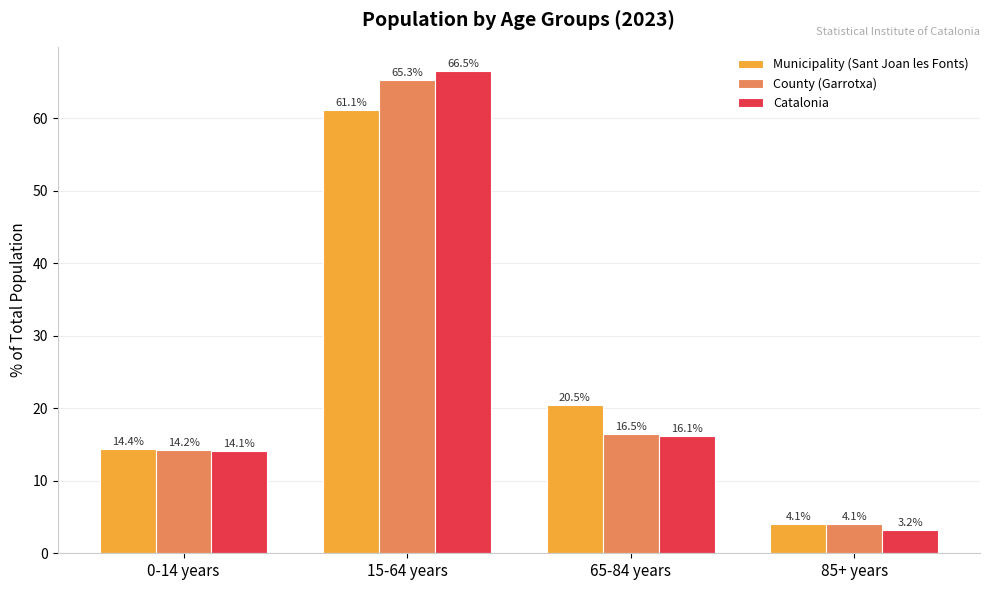

At 15-64 years, list the series in order from largest to smallest.

Catalonia, County (Garrotxa), Municipality (Sant Joan les Fonts)